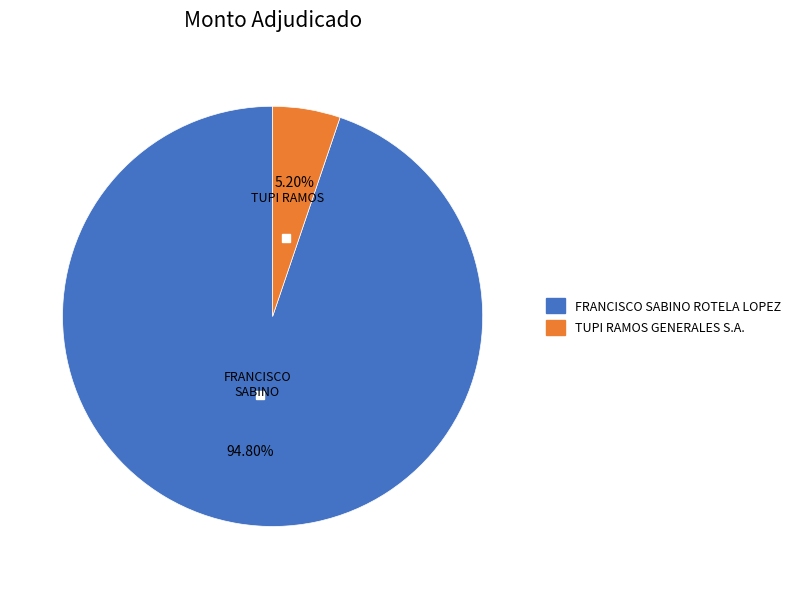

To the nearest percent, what is the difference between the TUPI RAMOS GENERALES S.A. and FRANCISCO SABINO ROTELA LOPEZ slice percentages?

90%